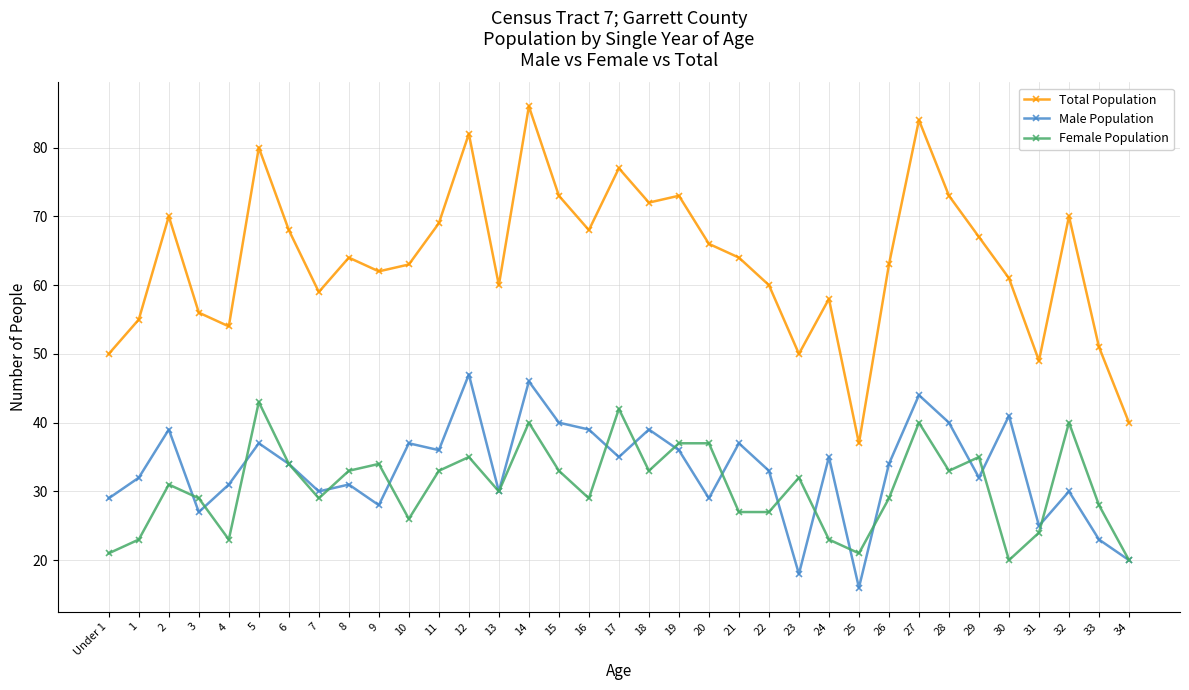

List the series in order of their peak value, lowest first.

Female Population, Male Population, Total Population